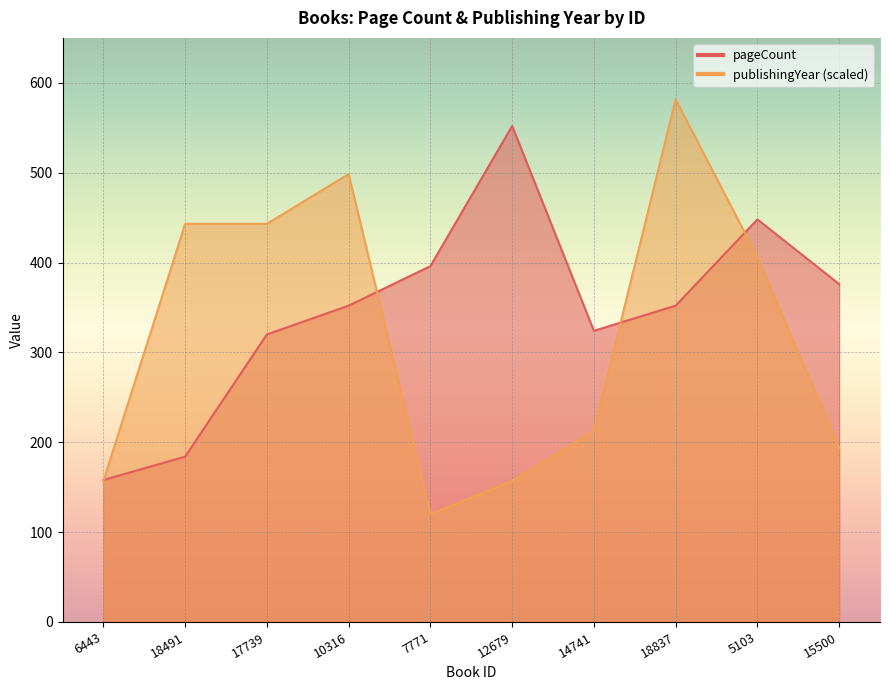

What is the difference between the maximum and minimum values in the pageCount series?

394.0